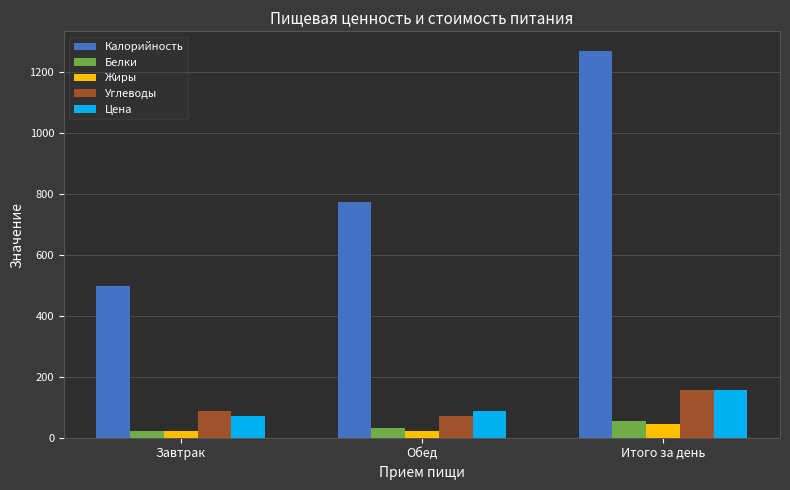

What is the label of the 1st bar from the right?

Итого за день